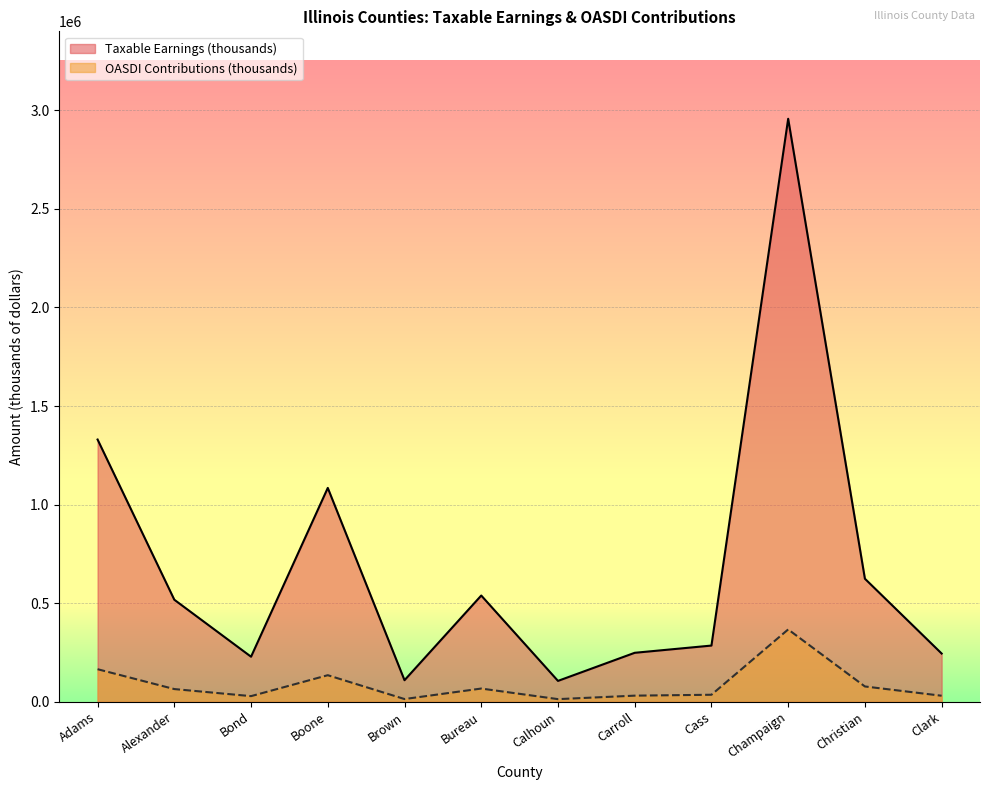

Reading right to left, extract all data points from this chart.

Taxable Earnings (thousands): Clark=244469	Christian=623949	Champaign=2957319	Cass=284847	Carroll=248177	Calhoun=105623	Bureau=538728	Brown=109127	Boone=1084655	Bond=228257	Alexander=517364	Adams=1330094
OASDI Contributions (thousands): Clark=30314	Christian=77370	Champaign=366708	Cass=35321	Carroll=30774	Calhoun=13097	Bureau=66802	Brown=13532	Boone=134497	Bond=28304	Alexander=64153	Adams=164932